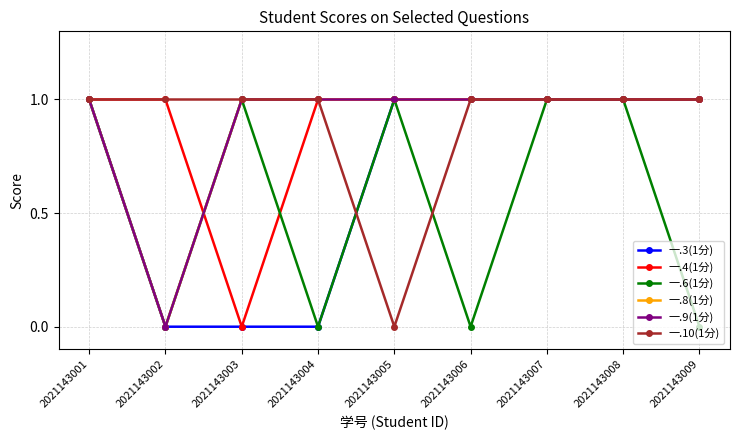

Which series has the largest range (max minus min)?

一.3(1分)